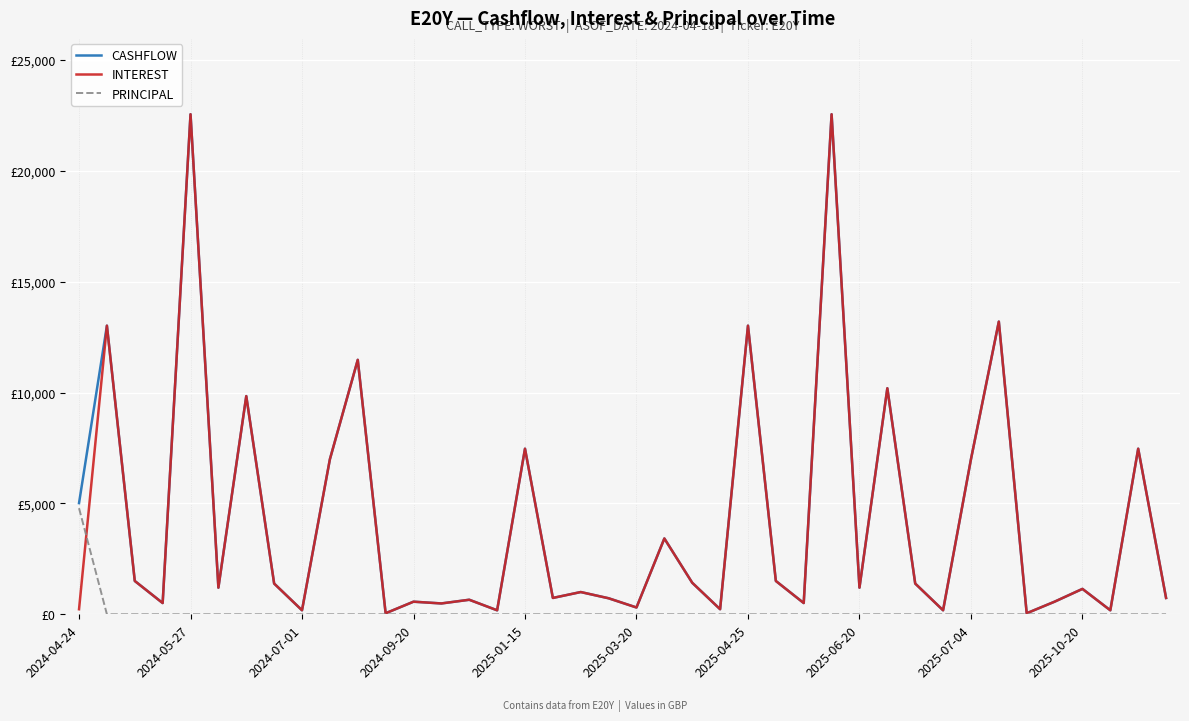

Reading left to right, list all the values displayed in this chart.

CASHFLOW: 5015.4	13019.3	1503.9	507.7	22555.1	1201.1	9841.4	1386.7	181.3	6992.3	11477.3	46.8	568.9	489.7	656.2	180.8	7469.1	737.6	1004.0	723.1	307.2	3420.1	1422.9	229.2	13019.3	1503.9	507.7	22555.1	1201.1	10195.4	1386.7	181.3	6992.3	13202.2	46.8	568.9	1145.9	180.8	7469.1	737.6
INTEREST: 229.2	13019.3	1503.9	507.7	22555.1	1201.1	9841.4	1386.7	181.3	6992.3	11477.3	46.8	568.9	489.7	656.2	180.8	7469.1	737.6	1004.0	723.1	307.2	3420.1	1422.9	229.2	13019.3	1503.9	507.7	22555.1	1201.1	10195.4	1386.7	181.3	6992.3	13202.2	46.8	568.9	1145.9	180.8	7469.1	737.6
PRINCIPAL: 4786.1	0.0	0.0	0.0	0.0	0.0	0.0	0.0	0.0	0.0	0.0	0.0	0.0	0.0	0.0	0.0	0.0	0.0	0.0	0.0	0.0	0.0	0.0	0.0	0.0	0.0	0.0	0.0	0.0	0.0	0.0	0.0	0.0	0.0	0.0	0.0	0.0	0.0	0.0	0.0